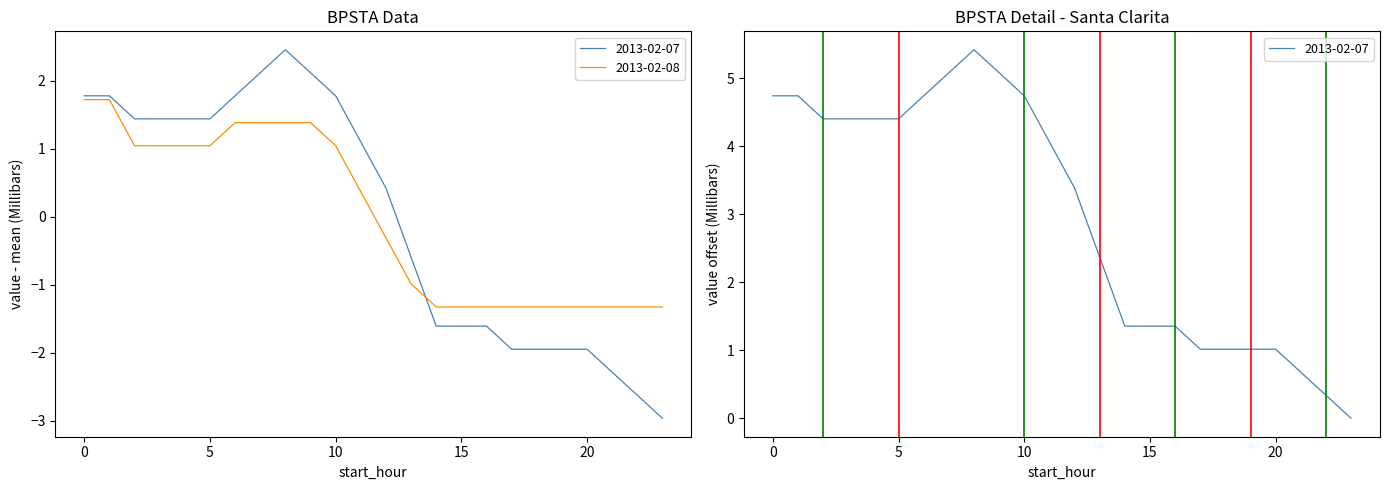

What is the value of the 2013-02-07 point at the 5th from the left?

1.4